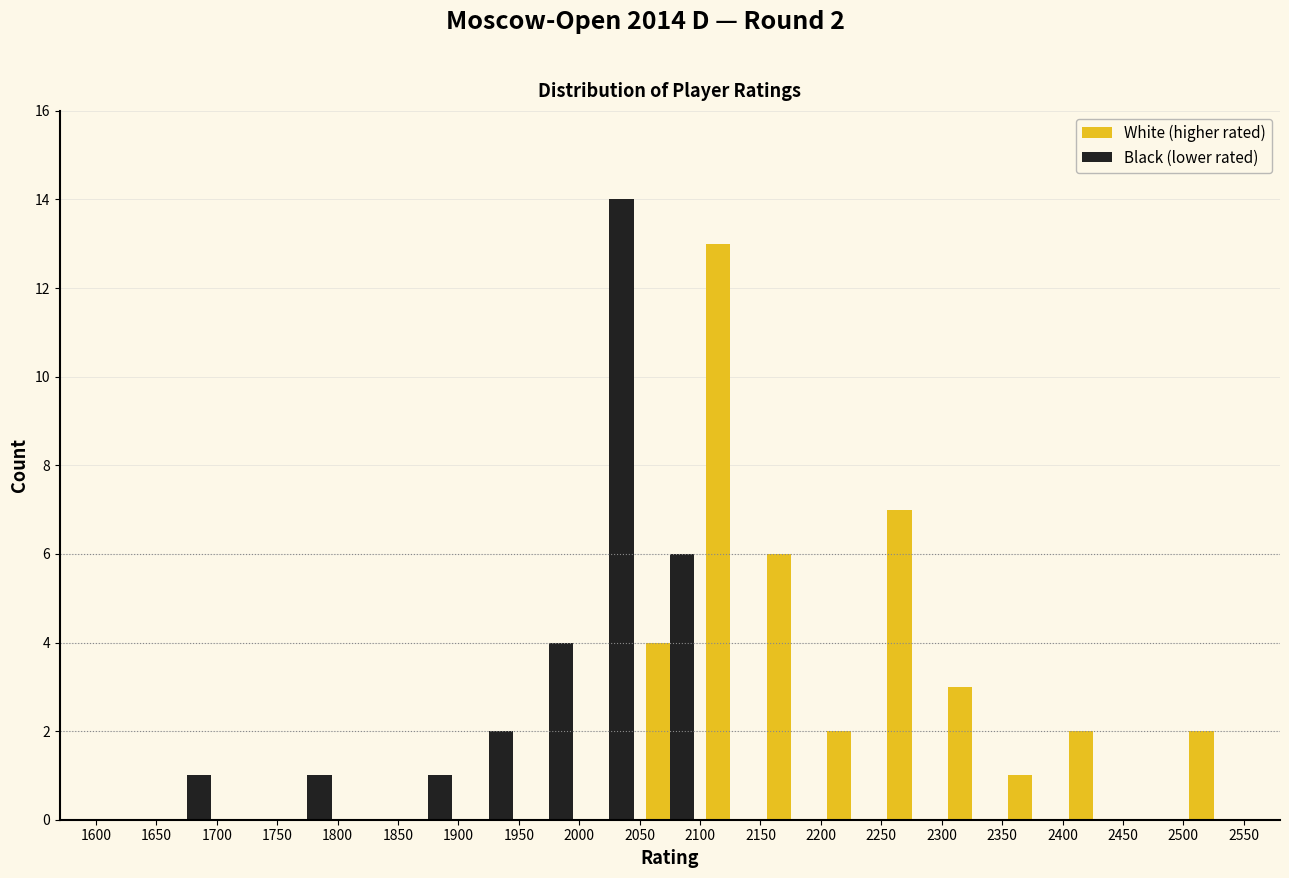

In the White (higher rated) series, which range on the x-axis has the tallest bar?

2100 to 2150